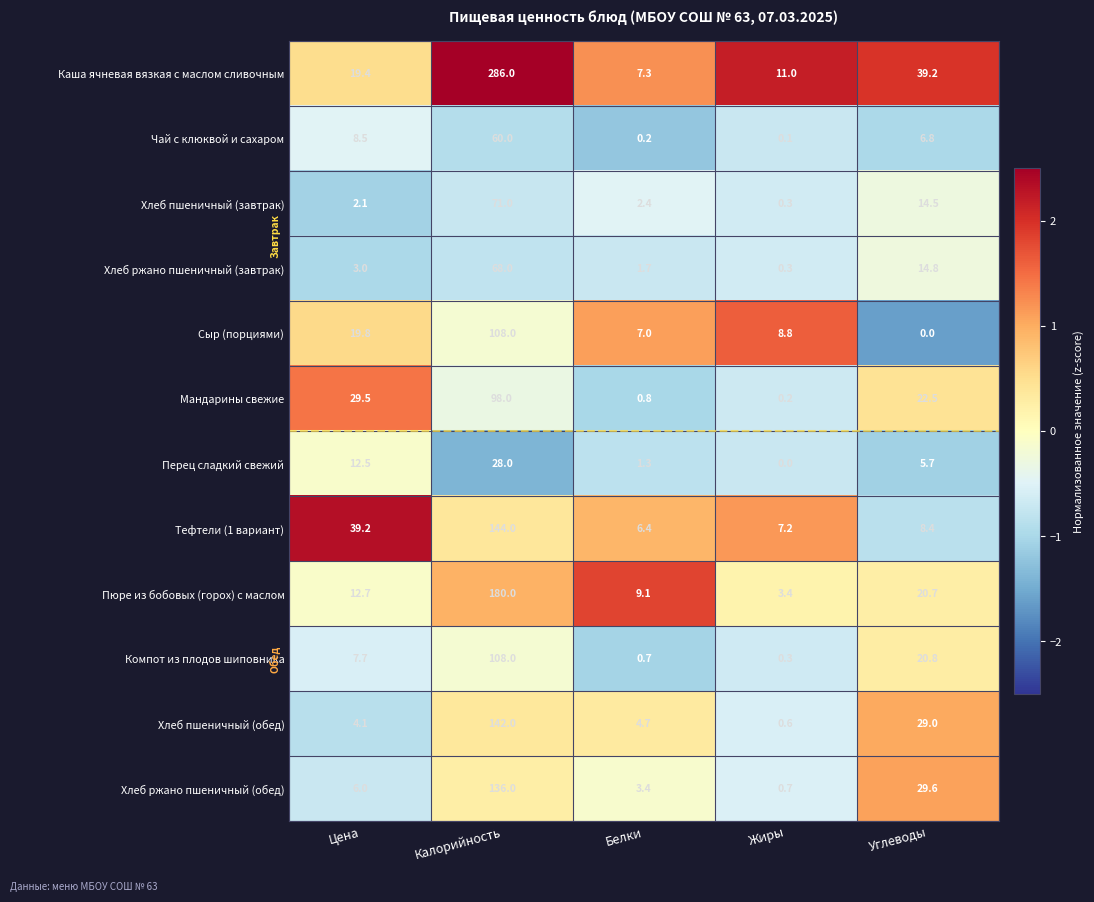

At which label is Компот из плодов шиповника closest to 54?

Углеводы